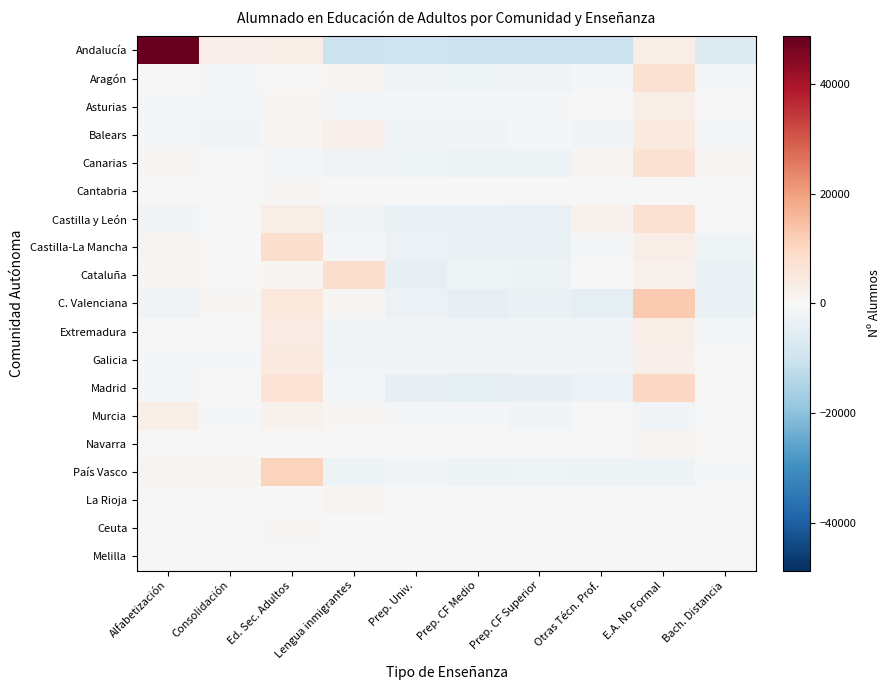

Reading left to right, extract all data points from this chart.

Andalucía: Alfabetización=48760.3	Consolidación=2581.3	Ed. Sec. Adultos=3331.3	Lengua inmigrantes=-10556.7	Prep. Univ.=-9582.7	Prep. CF Medio=-10556.7	Prep. CF Superior=-10556.7	Otras Técn. Prof.=-10556.7	E.A. No Formal=3372.3	Bach. Distancia=-6235.7
Aragón: Alfabetización=-131.3	Consolidación=-992.3	Ed. Sec. Adultos=142.7	Lengua inmigrantes=967.7	Prep. Univ.=-1868.3	Prep. CF Medio=-2015.3	Prep. CF Superior=-1836.3	Otras Técn. Prof.=-564.3	E.A. No Formal=7430.7	Bach. Distancia=-1133.3
Asturias: Alfabetización=-451.5	Consolidación=-412.5	Ed. Sec. Adultos=817.5	Lengua inmigrantes=-695.5	Prep. Univ.=-738.5	Prep. CF Medio=-803.5	Prep. CF Superior=-835.5	Otras Técn. Prof.=319.5	E.A. No Formal=3173.5	Bach. Distancia=-373.5
Balears: Alfabetización=-1056.8	Consolidación=-1191.8	Ed. Sec. Adultos=895.2	Lengua inmigrantes=2558.2	Prep. Univ.=-1168.8	Prep. CF Medio=-1474.8	Prep. CF Superior=-1077.8	Otras Técn. Prof.=-1389.8	E.A. No Formal=4786.2	Bach. Distancia=-879.8
Canarias: Alfabetización=691.4	Consolidación=-96.6	Ed. Sec. Adultos=-570.6	Lengua inmigrantes=-1673.6	Prep. Univ.=-2204.6	Prep. CF Medio=-2663.6	Prep. CF Superior=-2456.6	Otras Técn. Prof.=1229.4	E.A. No Formal=7234.4	Bach. Distancia=510.4
Cantabria: Alfabetización=-122.8	Consolidación=74.2	Ed. Sec. Adultos=627.2	Lengua inmigrantes=-37.8	Prep. Univ.=-214.8	Prep. CF Medio=-209.8	Prep. CF Superior=-214.8	Otras Técn. Prof.=-214.8	E.A. No Formal=152.2	Bach. Distancia=161.2
Castilla y León: Alfabetización=-1172.7	Consolidación=81.3	Ed. Sec. Adultos=3359.3	Lengua inmigrantes=-1534.7	Prep. Univ.=-3323.7	Prep. CF Medio=-3357.7	Prep. CF Superior=-3469.7	Otras Técn. Prof.=2184.3	E.A. No Formal=7254.3	Bach. Distancia=-20.7
Castilla-La Mancha: Alfabetización=1189.6	Consolidación=-90.4	Ed. Sec. Adultos=8597.6	Lengua inmigrantes=-972.4	Prep. Univ.=-2693.4	Prep. CF Medio=-3052.4	Prep. CF Superior=-3092.4	Otras Técn. Prof.=-1066.4	E.A. No Formal=3369.6	Bach. Distancia=-2189.4
Cataluña: Alfabetización=963.7	Consolidación=105.7	Ed. Sec. Adultos=1076.7	Lengua inmigrantes=7761.7	Prep. Univ.=-4072.3	Prep. CF Medio=-1942.3	Prep. CF Superior=-2583.3	Otras Técn. Prof.=-231.3	E.A. No Formal=2258.7	Bach. Distancia=-3337.3
C. Valenciana: Alfabetización=-1599.9	Consolidación=712.1	Ed. Sec. Adultos=5190.1	Lengua inmigrantes=407.1	Prep. Univ.=-2701.9	Prep. CF Medio=-3985.9	Prep. CF Superior=-3175.9	Otras Técn. Prof.=-4375.9	E.A. No Formal=12671.1	Bach. Distancia=-3140.9
Extremadura: Alfabetización=-86.7	Consolidación=22.3	Ed. Sec. Adultos=3985.3	Lengua inmigrantes=-1165.7	Prep. Univ.=-1210.7	Prep. CF Medio=-1351.7	Prep. CF Superior=-1491.7	Otras Técn. Prof.=-1467.7	E.A. No Formal=3388.3	Bach. Distancia=-621.7
Galicia: Alfabetización=-798.1	Consolidación=-626.1	Ed. Sec. Adultos=4592.9	Lengua inmigrantes=-1158.1	Prep. Univ.=-1158.1	Prep. CF Medio=-1158.1	Prep. CF Superior=-1158.1	Otras Técn. Prof.=-1158.1	E.A. No Formal=2292.9	Bach. Distancia=328.9
Madrid: Alfabetización=-718.0	Consolidación=-282.0	Ed. Sec. Adultos=6672.0	Lengua inmigrantes=-385.0	Prep. Univ.=-4132.0	Prep. CF Medio=-4787.0	Prep. CF Superior=-4152.0	Otras Técn. Prof.=-2694.0	E.A. No Formal=10188.0	Bach. Distancia=290.0
Murcia: Alfabetización=2691.0	Consolidación=-495.0	Ed. Sec. Adultos=1744.0	Lengua inmigrantes=407.0	Prep. Univ.=-747.0	Prep. CF Medio=-1054.0	Prep. CF Superior=-1212.0	Otras Técn. Prof.=238.0	E.A. No Formal=-1212.0	Bach. Distancia=-360.0
Navarra: Alfabetización=-31.6	Consolidación=-113.6	Ed. Sec. Adultos=41.4	Lengua inmigrantes=50.4	Prep. Univ.=-357.6	Prep. CF Medio=-357.6	Prep. CF Superior=8.4	Otras Técn. Prof.=-357.6	E.A. No Formal=1262.4	Bach. Distancia=-144.6
País Vasco: Alfabetización=1492.3	Consolidación=1427.3	Ed. Sec. Adultos=10694.3	Lengua inmigrantes=-2329.7	Prep. Univ.=-1238.7	Prep. CF Medio=-2329.7	Prep. CF Superior=-1998.7	Otras Técn. Prof.=-2329.7	E.A. No Formal=-2329.7	Bach. Distancia=-1057.7
La Rioja: Alfabetización=-105.4	Consolidación=-172.4	Ed. Sec. Adultos=327.6	Lengua inmigrantes=1361.6	Prep. Univ.=-357.4	Prep. CF Medio=-376.4	Prep. CF Superior=-380.4	Otras Técn. Prof.=-380.4	E.A. No Formal=201.6	Bach. Distancia=-118.4
Ceuta: Alfabetización=245.9	Consolidación=-152.1	Ed. Sec. Adultos=397.9	Lengua inmigrantes=-58.1	Prep. Univ.=-152.1	Prep. CF Medio=-152.1	Prep. CF Superior=-76.1	Otras Técn. Prof.=56.9	E.A. No Formal=-152.1	Bach. Distancia=41.9
Melilla: Alfabetización=123.6	Consolidación=17.6	Ed. Sec. Adultos=158.6	Lengua inmigrantes=-45.4	Prep. Univ.=-59.4	Prep. CF Medio=-59.4	Prep. CF Superior=-59.4	Otras Técn. Prof.=-59.4	E.A. No Formal=-59.4	Bach. Distancia=42.6